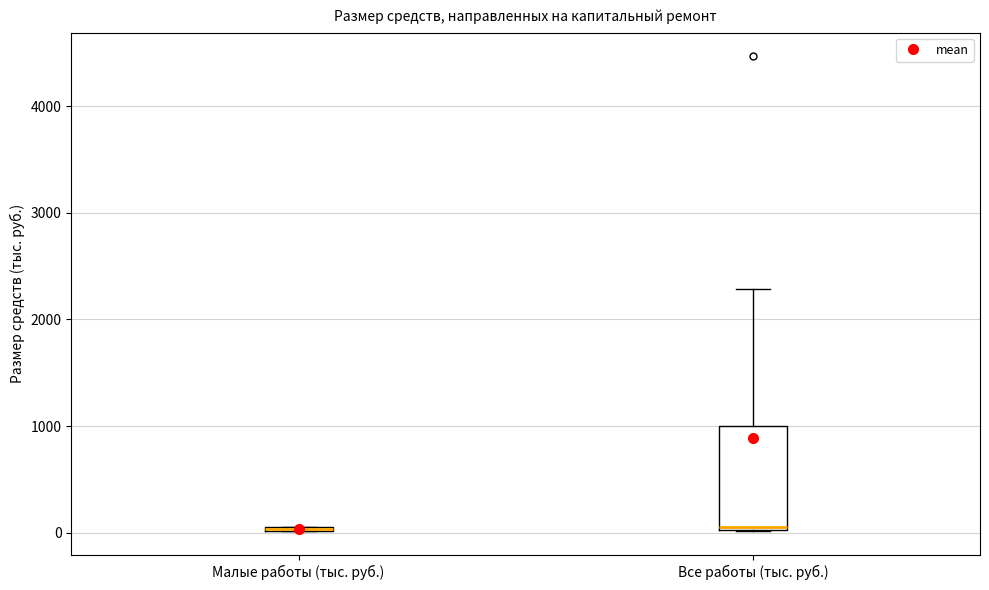

Comparing the boxes themselves (not the whiskers), which one is the tallest?

Все работы (тыс. руб.)